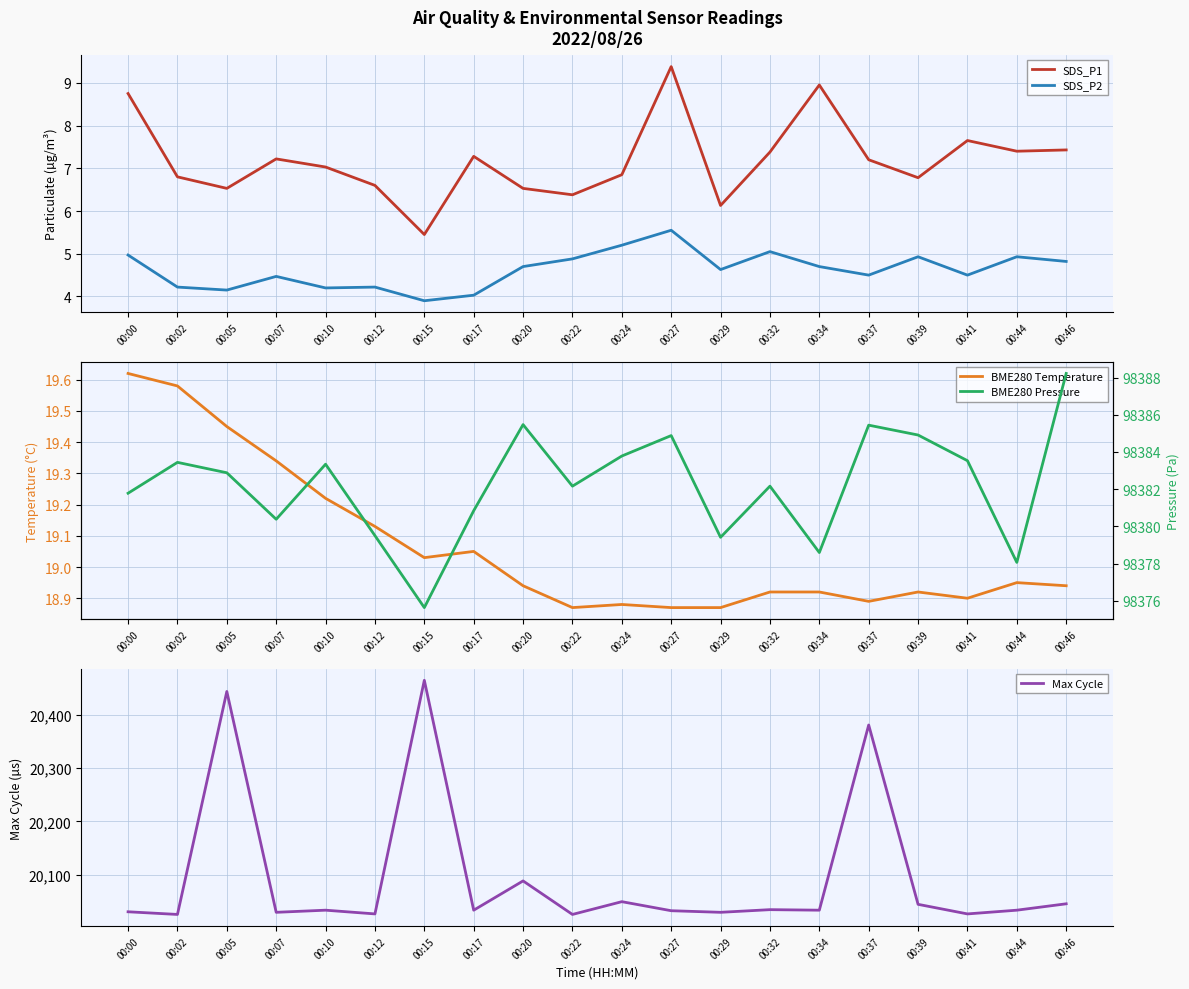

Is the value of SDS_P1 at 00:22 greater than the value of BME280 Temperature at 00:27?

No